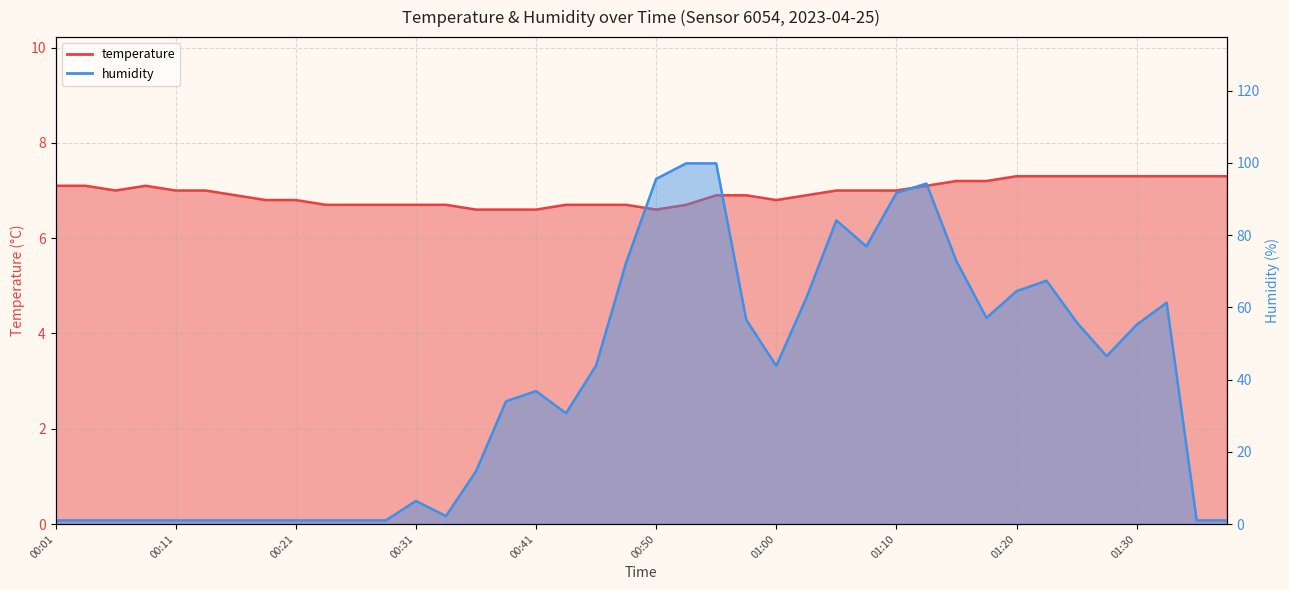

How many lines are shown in the chart?

2